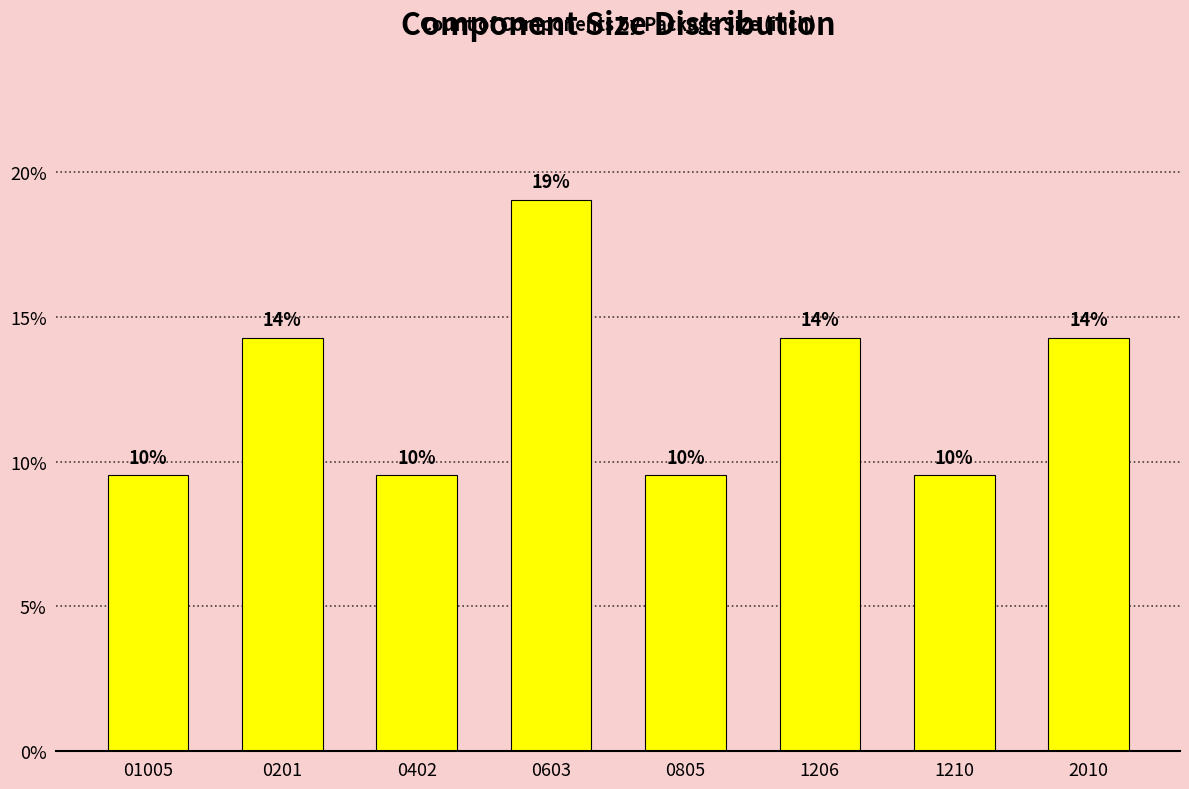

Does the chart contain any negative values?

No